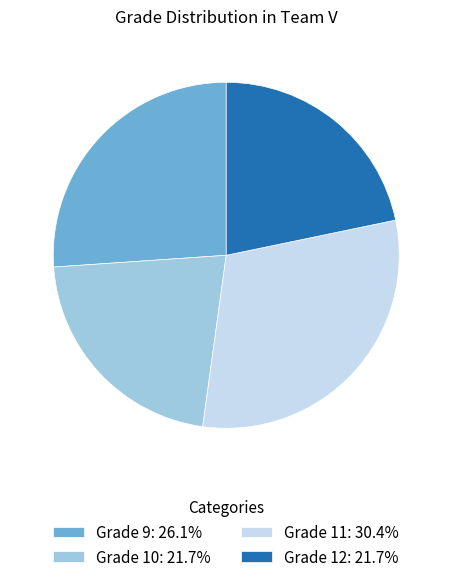

Count the number of slices in the pie.

4